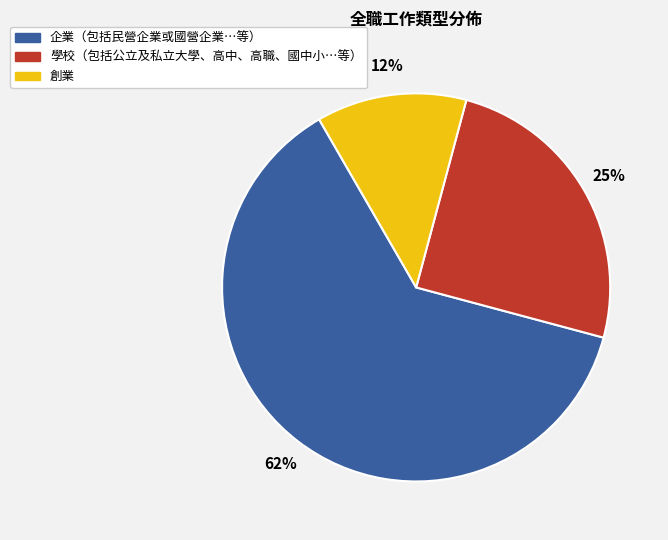

Combined, do 企業（包括民營企業或國營企業…等） and 創業 account for over 50%?

Yes